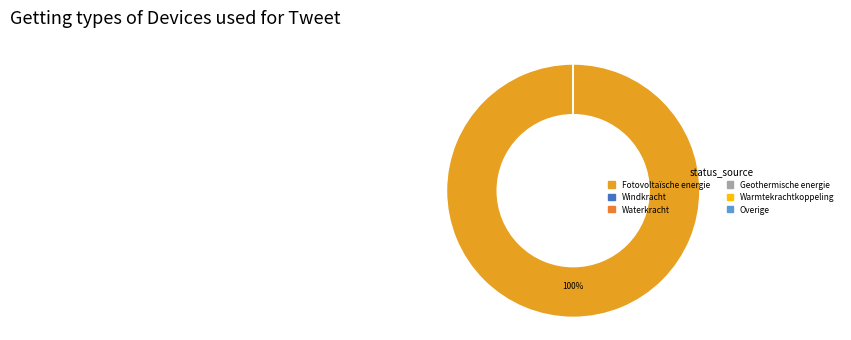

Do Fotovoltaïsche energie and Overige together represent more than half of the pie?

Yes